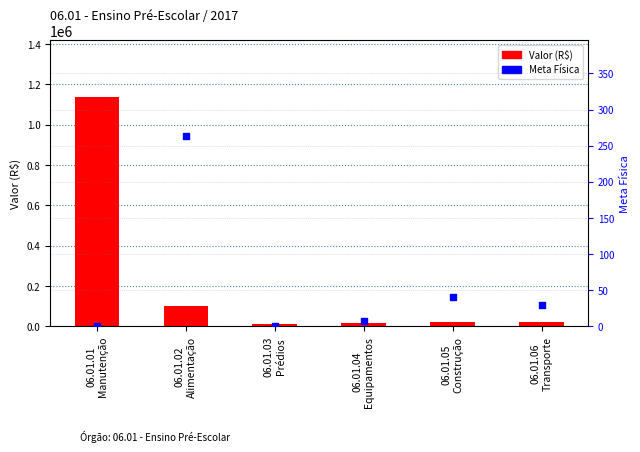

Which series has the largest Y range (max minus min)?

Valor (R$)